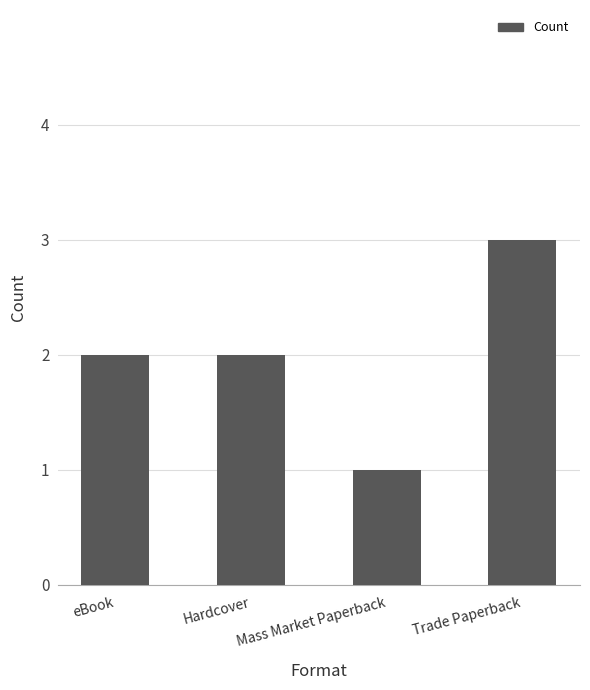

Which category has the lowest value across all series?

Mass Market Paperback